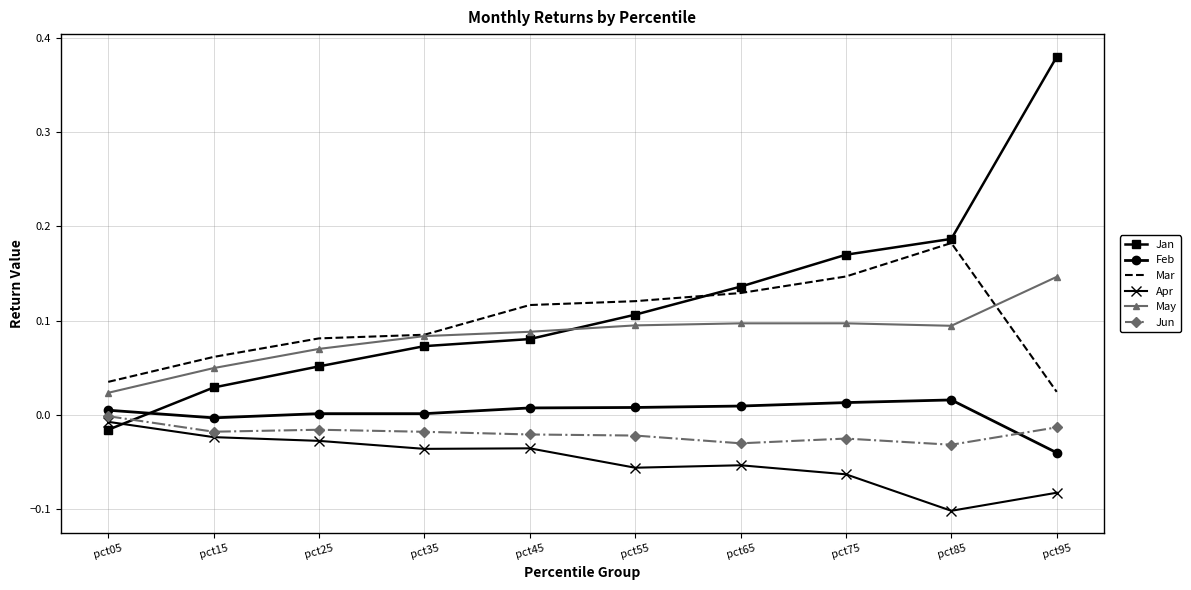

Which series has the largest range (max minus min)?

Jan